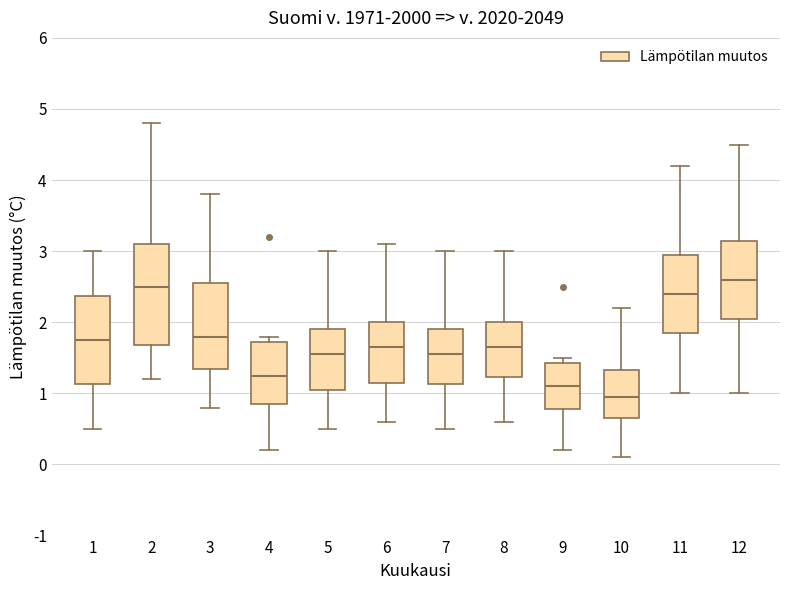

Where does the lower whisker of the box at x = 2 end on the y-axis? The values are not printed on the chart, so give them approximately, as read against the axis.

1.2